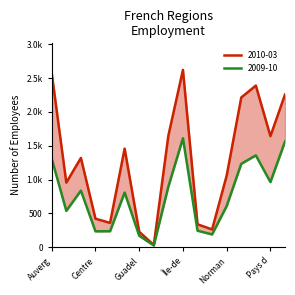

Where is 2009-12 nearest to the value 1108?

Grand Est